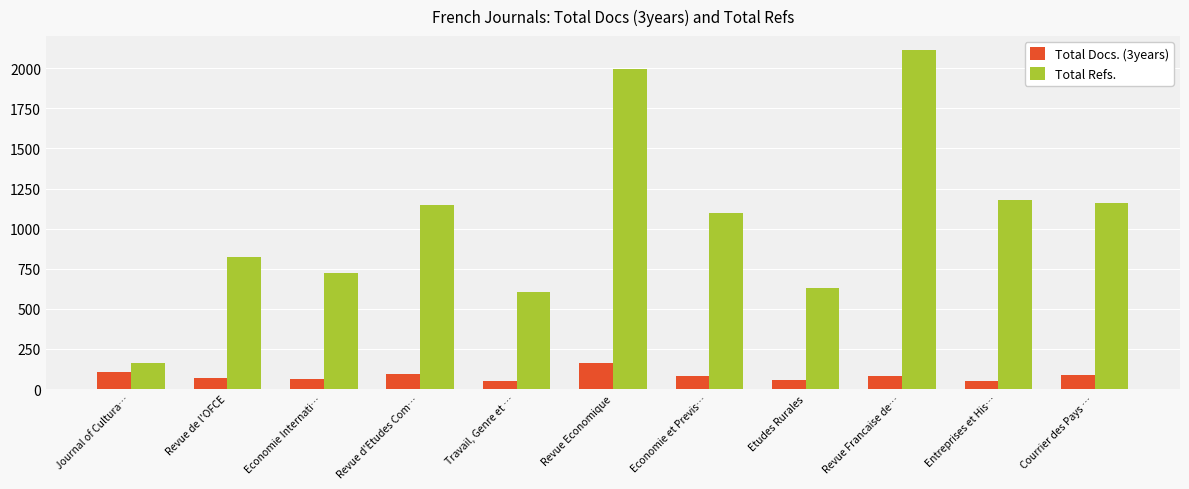

How many bars are there in each group?

2